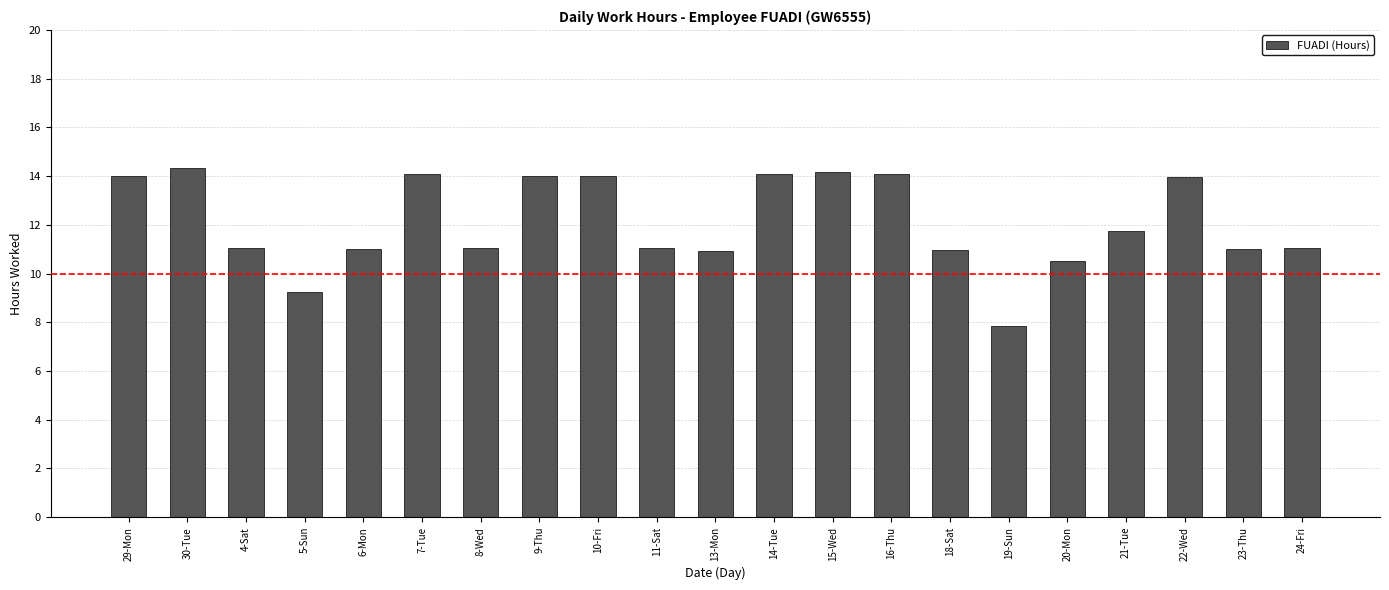

Which category has the lowest value across all series?

19-Sun